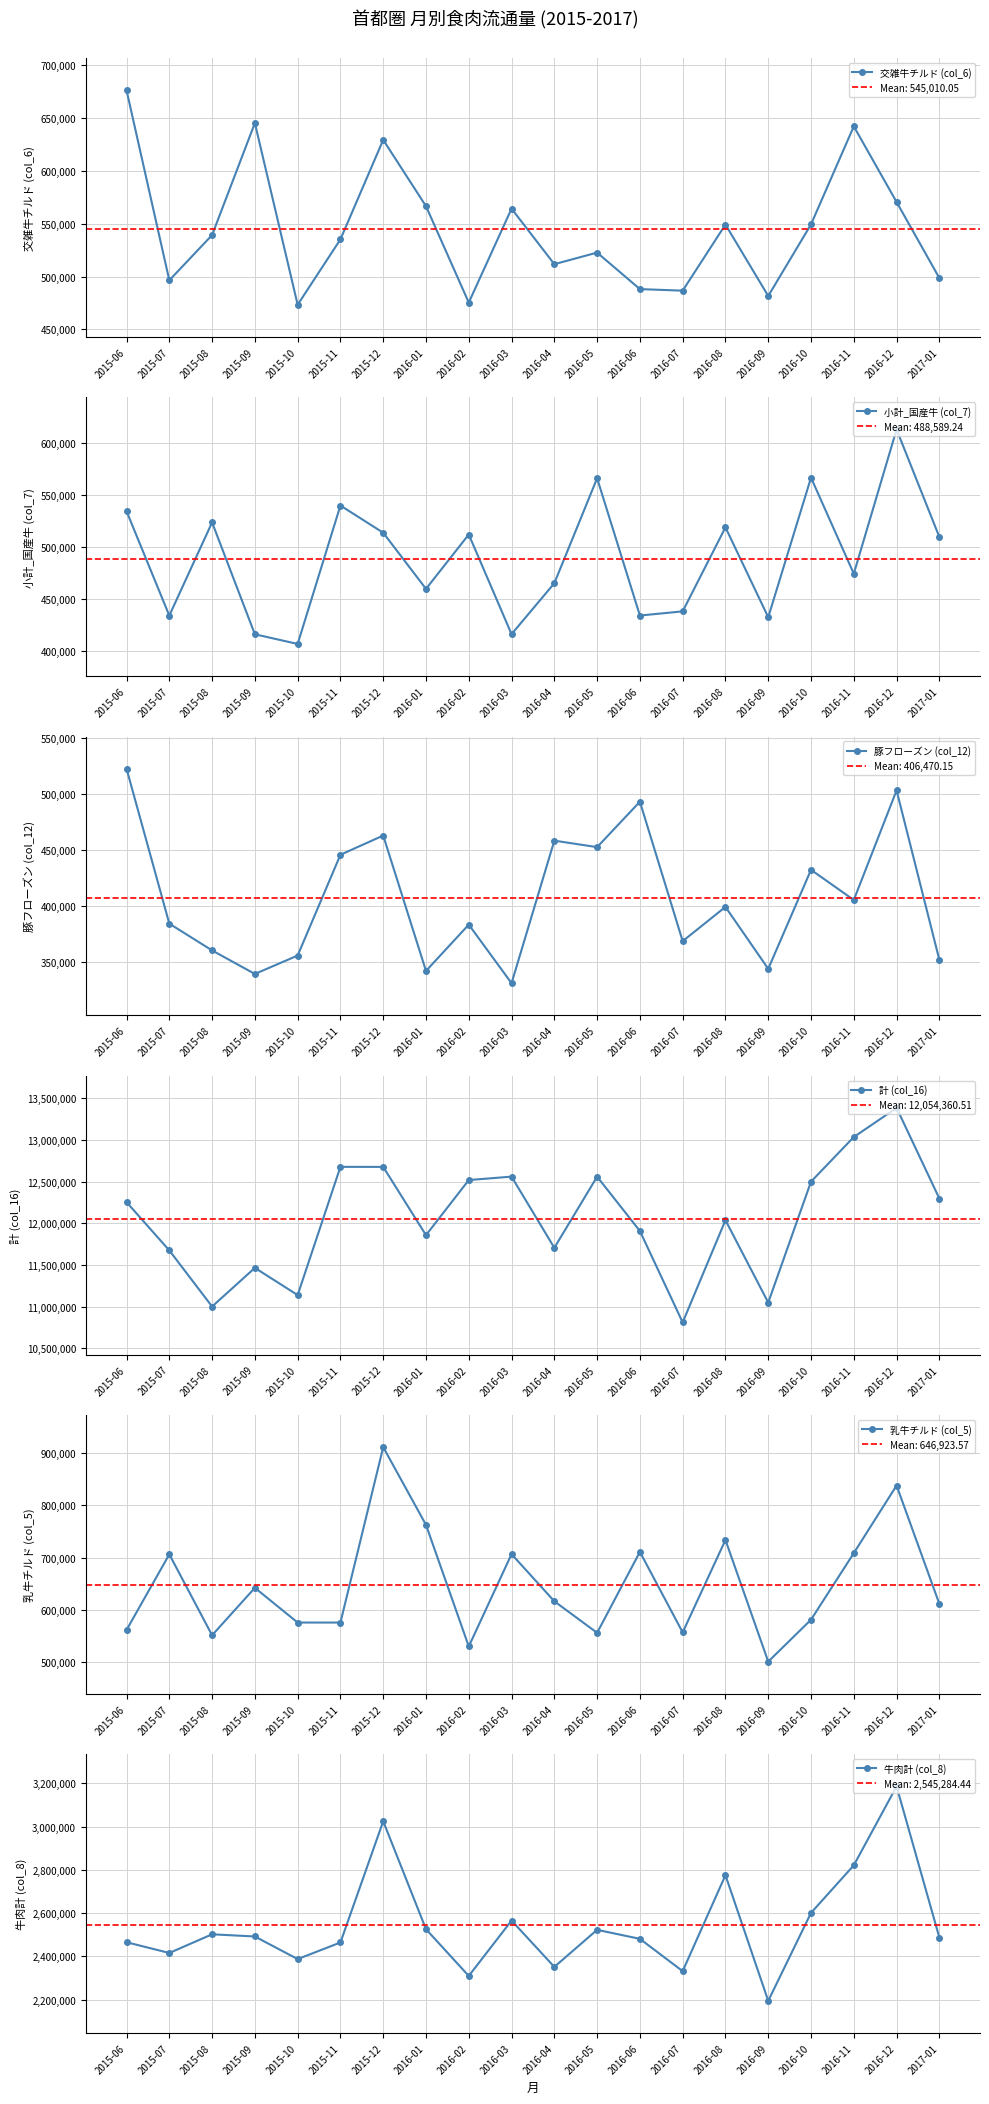

The value of 計 (col_16) at 2016-11 is 13033738.0. True or false?

True